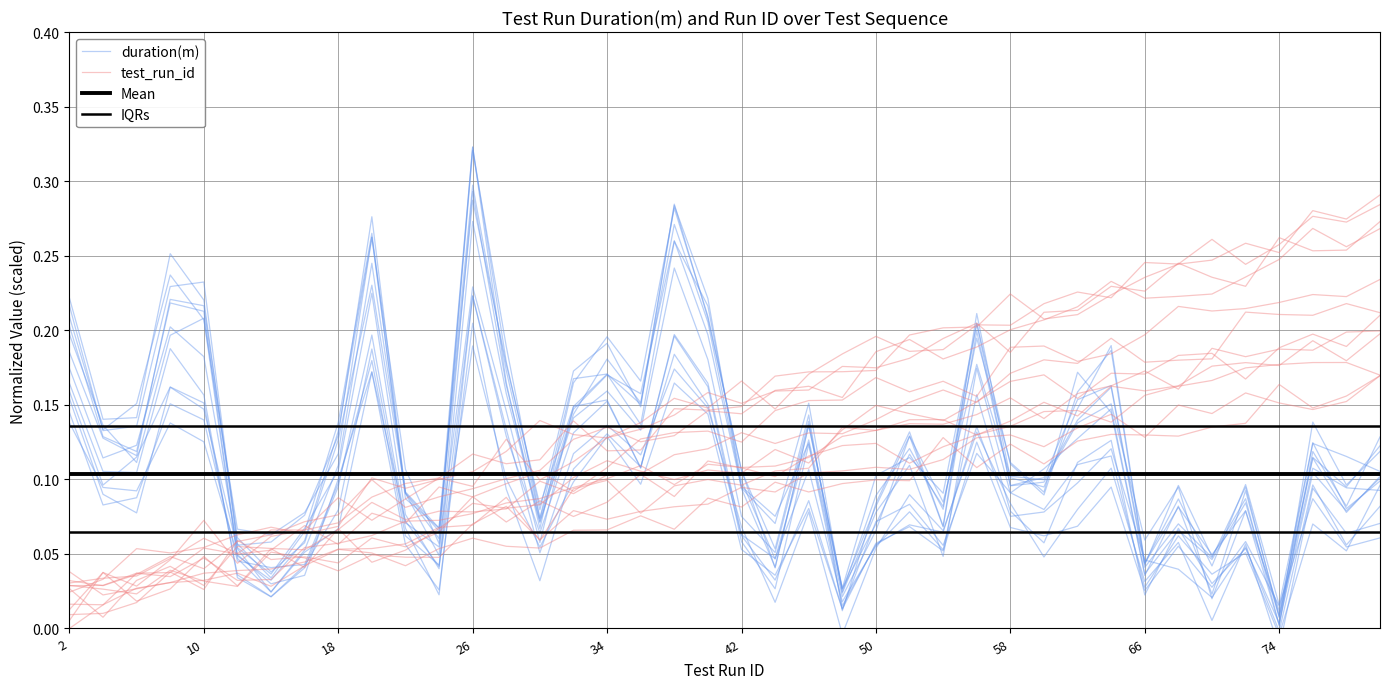

Reading left to right, transcribe all the data shown in this chart.

duration(m): 0.2	0.1	0.1	0.3	0.2	0.1	0.1	0.1	0.1	0.3	0.1	0.1	0.3	0.2	0.1	0.2	0.2	0.2	0.3	0.2	0.1	0.1	0.1	0.0	0.1	0.1	0.1	0.2	0.1	0.1	0.1	0.2	0.0	0.1	0.0	0.1	0.0	0.1	0.1	0.1
test_run_id: 0.0	0.0	0.0	0.0	0.0	0.0	0.1	0.0	0.0	0.0	0.0	0.0	0.1	0.1	0.1	0.1	0.1	0.1	0.1	0.1	0.1	0.1	0.1	0.1	0.1	0.1	0.1	0.1	0.1	0.1	0.1	0.1	0.1	0.1	0.1	0.2	0.2	0.1	0.2	0.2
Mean: 0.1	0.1	0.1	0.1	0.1	0.1	0.1	0.1	0.1	0.1	0.1	0.1	0.1	0.1	0.1	0.1	0.1	0.1	0.1	0.1	0.1	0.1	0.1	0.1	0.1	0.1	0.1	0.1	0.1	0.1	0.1	0.1	0.1	0.1	0.1	0.1	0.1	0.1	0.1	0.1
IQRs: 0.1	0.1	0.1	0.1	0.1	0.1	0.1	0.1	0.1	0.1	0.1	0.1	0.1	0.1	0.1	0.1	0.1	0.1	0.1	0.1	0.1	0.1	0.1	0.1	0.1	0.1	0.1	0.1	0.1	0.1	0.1	0.1	0.1	0.1	0.1	0.1	0.1	0.1	0.1	0.1